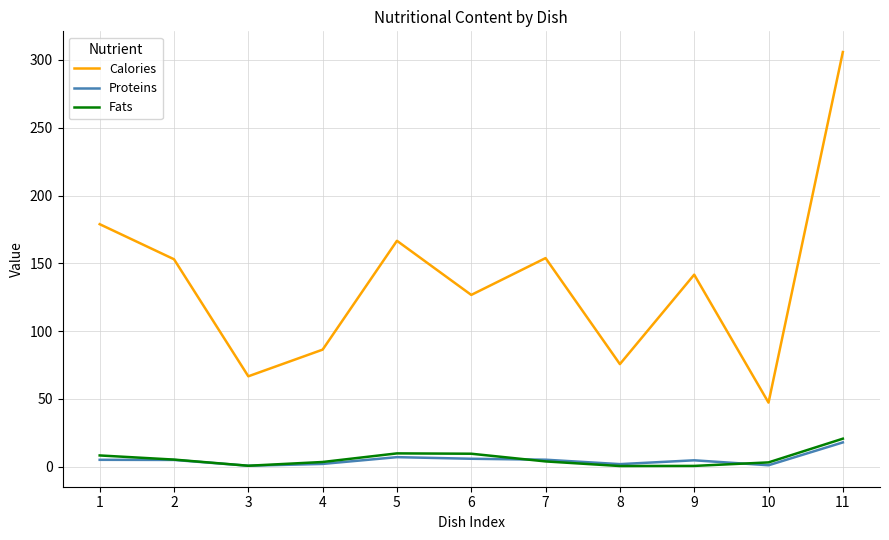

What is the lowest value of the Calories series?

47.2